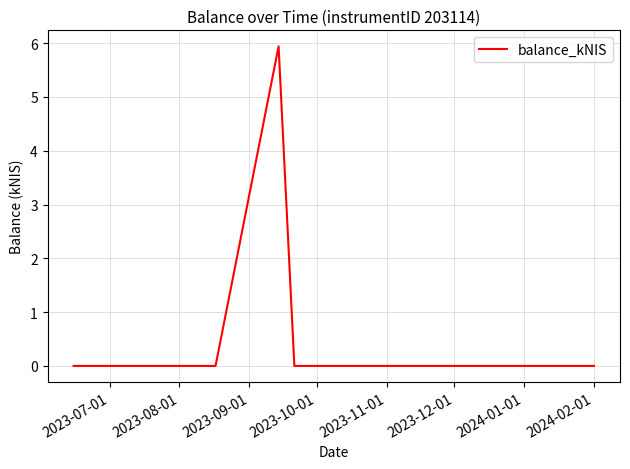

What is the difference between the maximum and second lowest values?

5.9